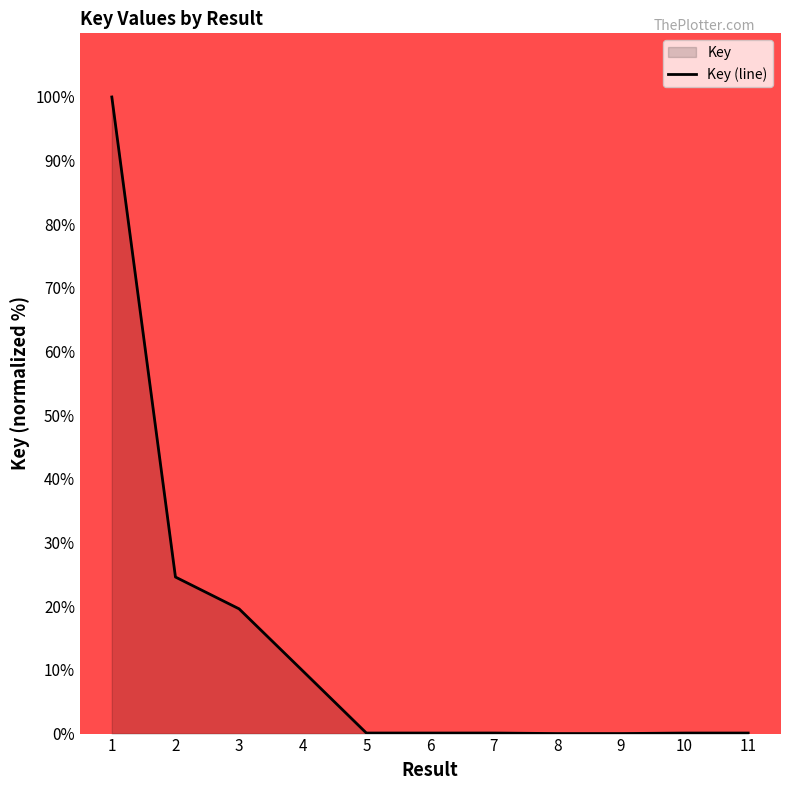

Reading left to right, what are all the values shown in this chart?

100.0	24.6	19.6	9.9	0.1	0.1	0.1	0.0	0.0	0.1	0.1